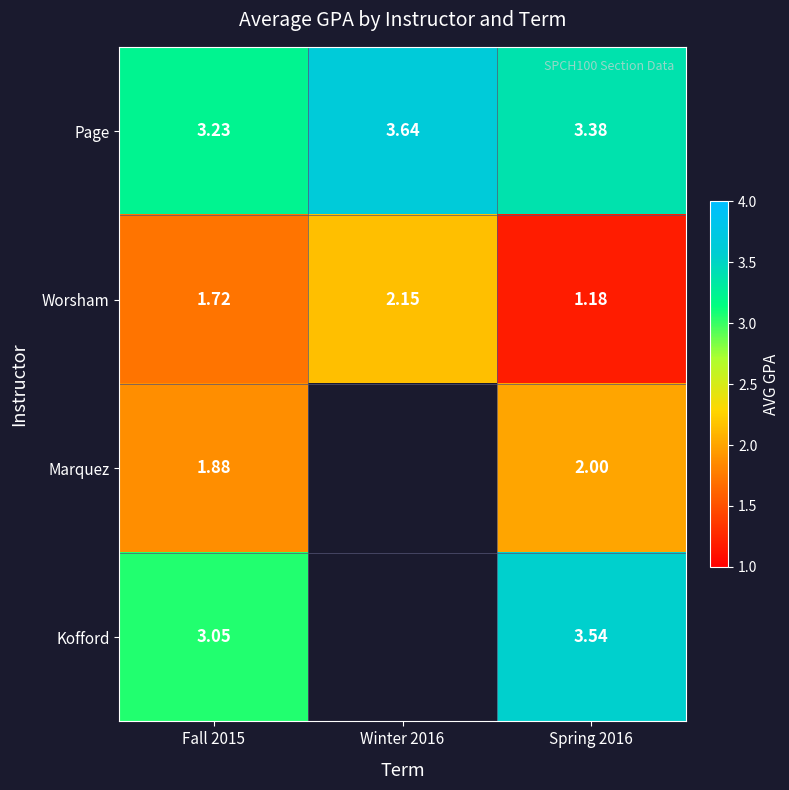

At Spring 2016, list the series in order from largest to smallest.

Kofford, Page, Marquez, Worsham